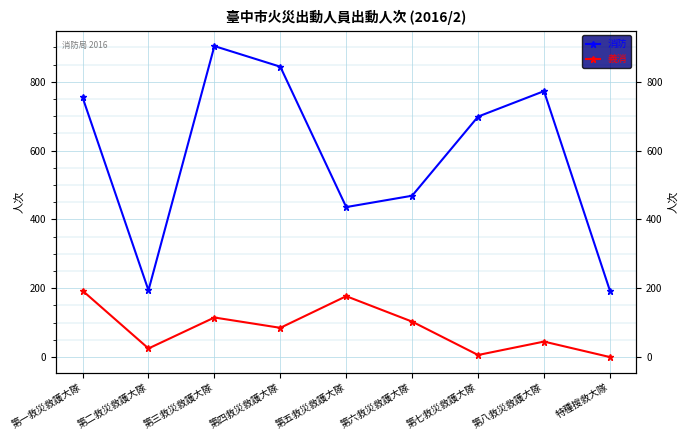

How many values in the 消防 series exceed 699?

4